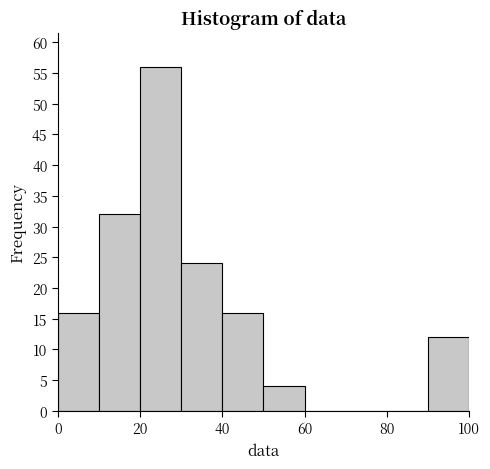

Reading left to right, list every bar in this chart as the range it spans on the x-axis followed by its height. The values are not printed on the chart, so give them approximately, as read against the axis.

0 to 10: 16
10 to 20: 32
20 to 30: 56
30 to 40: 24
40 to 50: 16
50 to 60: 4
60 to 70: 0
70 to 80: 0
80 to 90: 0
90 to 100: 12